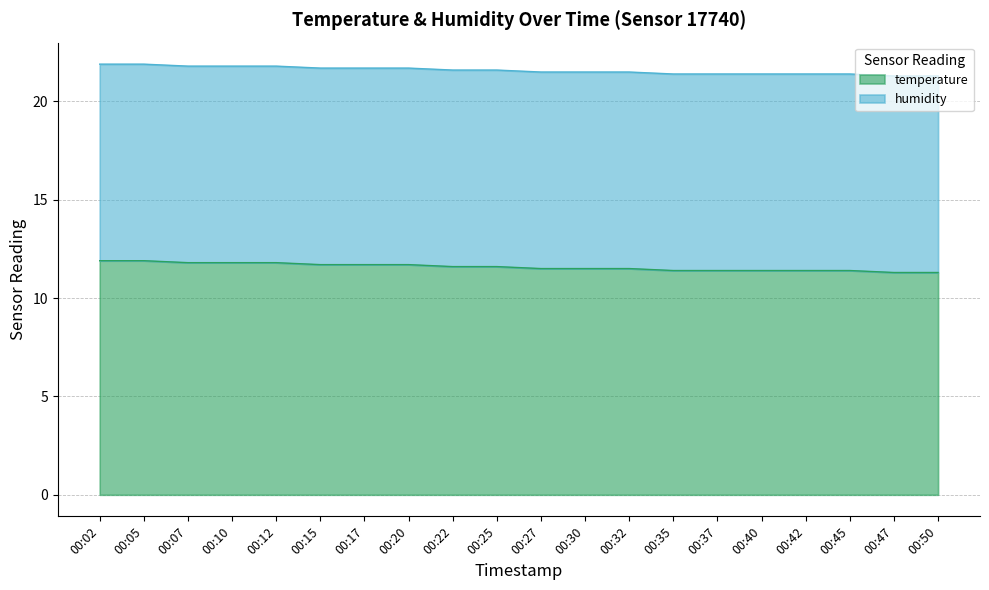

Reading left to right, extract all data points from this chart.

00:02=11.9	00:05=11.9	00:07=11.8	00:10=11.8	00:12=11.8	00:15=11.7	00:17=11.7	00:20=11.7	00:22=11.6	00:25=11.6	00:27=11.5	00:30=11.5	00:32=11.5	00:35=11.4	00:37=11.4	00:40=11.4	00:42=11.4	00:45=11.4	00:47=11.3	00:50=11.3